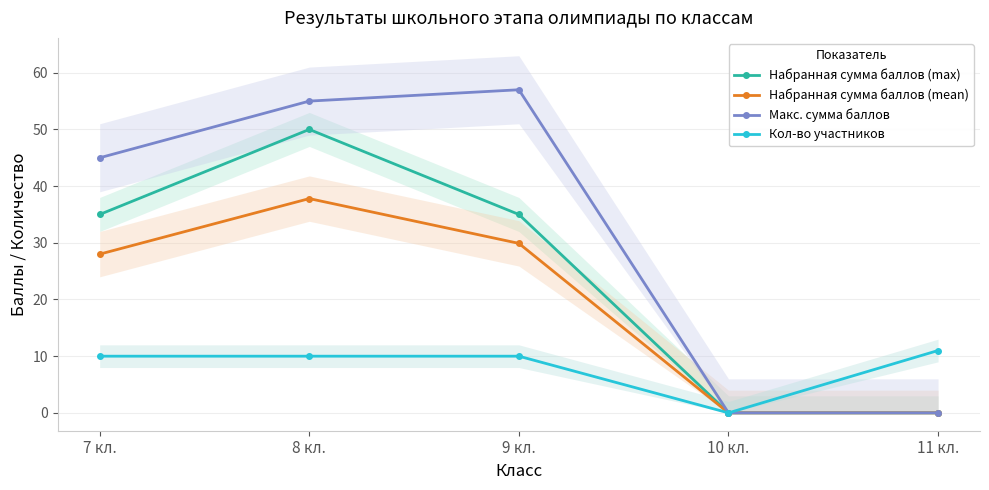

What are all the series names shown in the legend?

Набранная сумма баллов (max), Набранная сумма баллов (mean), Макс. сумма баллов, Кол-во участников